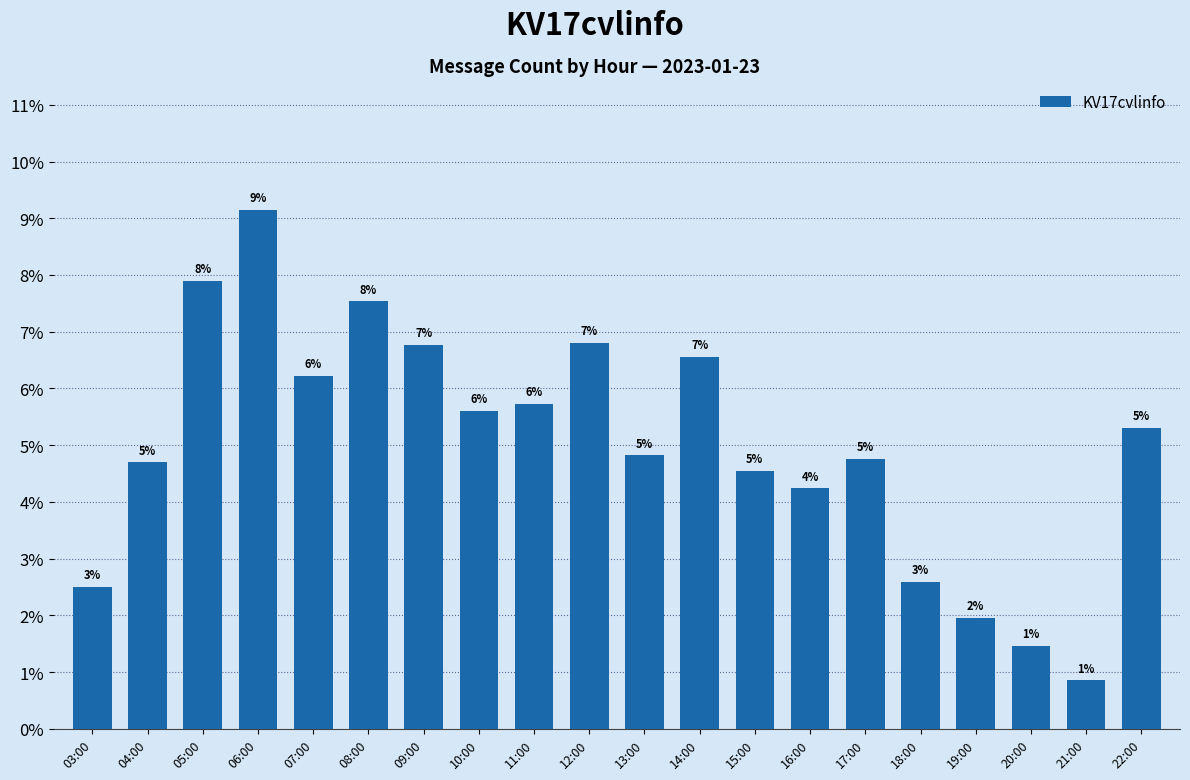

Between 07:00 and 14:00, which is larger?

14:00